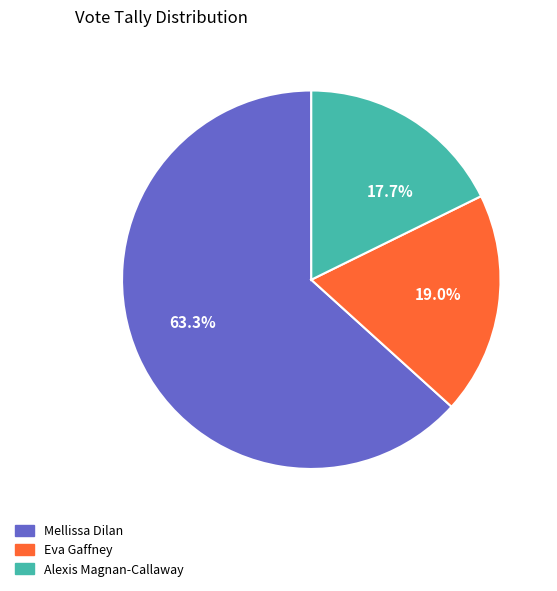

What is the smallest slice in the pie chart?

17.7%